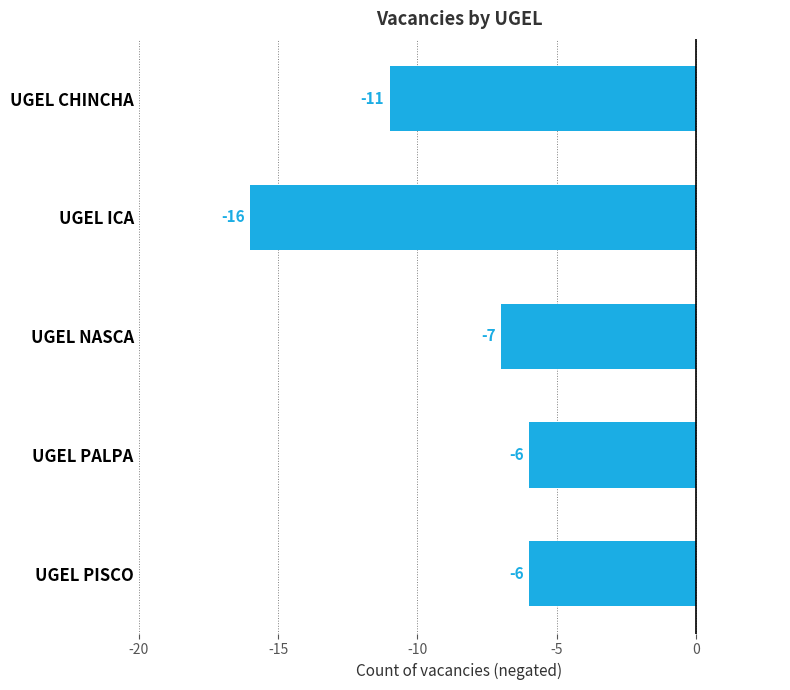

True or false: the data shows -8 at UGEL PALPA.

False